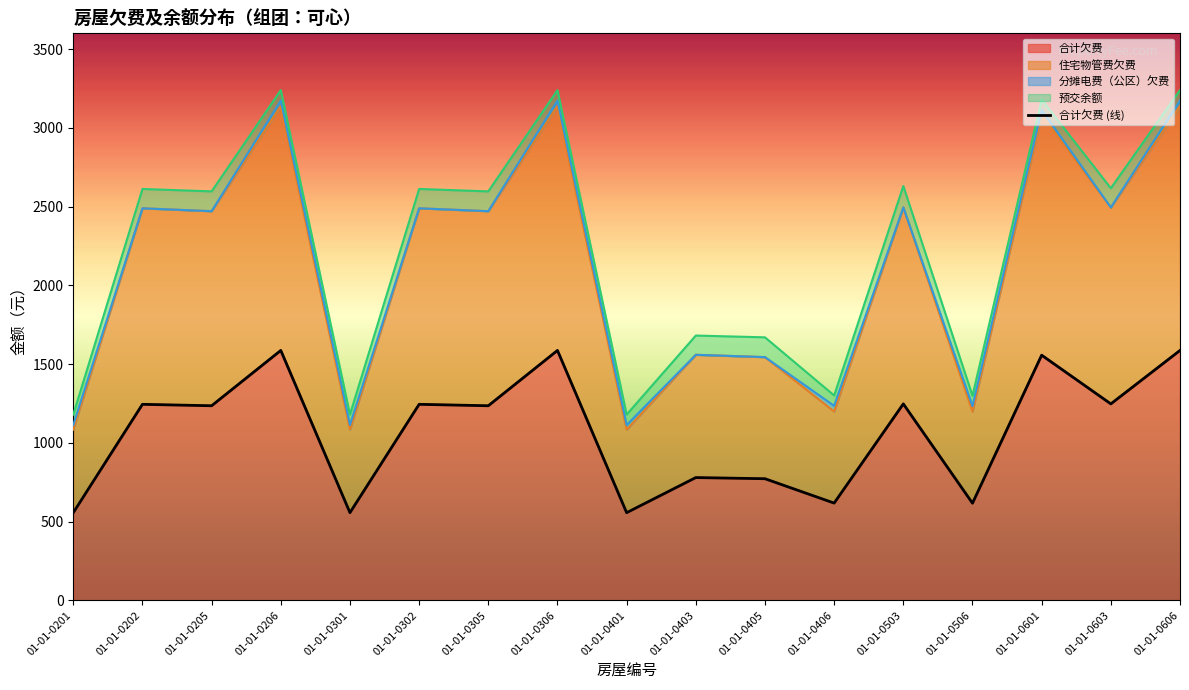

Does the chart display data point markers on the line(s)?

No